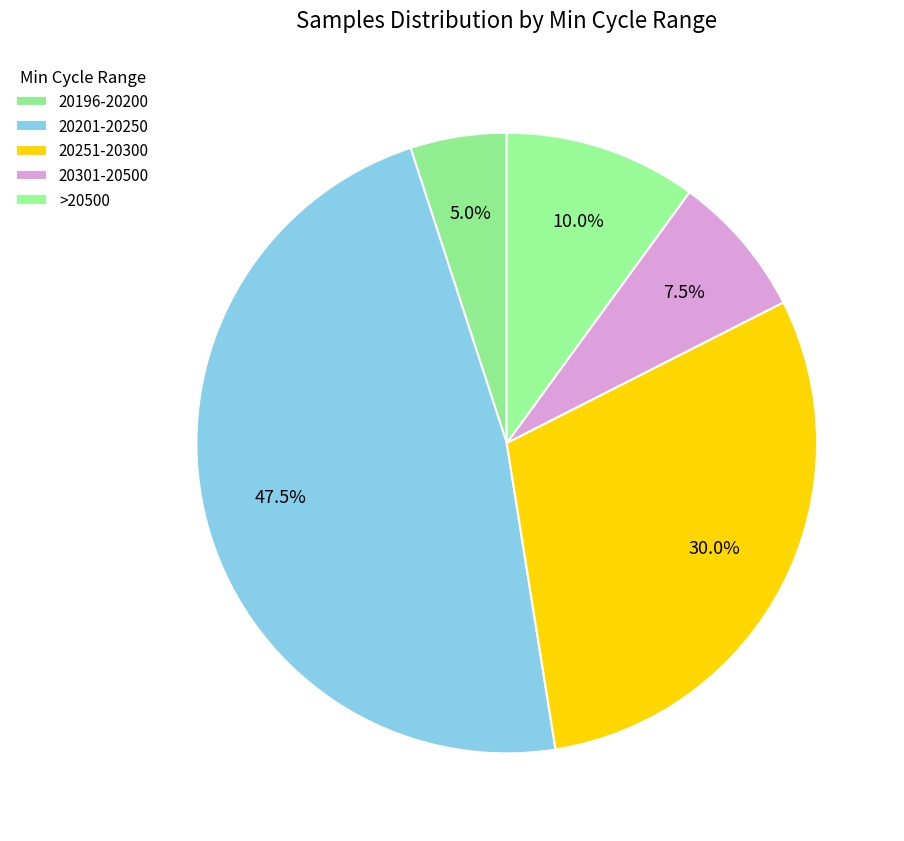

How many slices are in this pie chart?

5